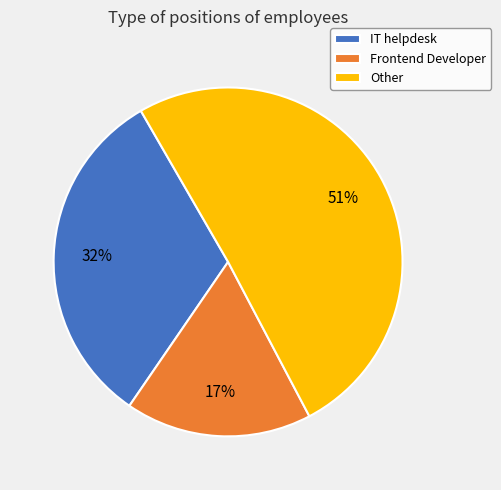

Which category has the biggest portion of the pie?

Other